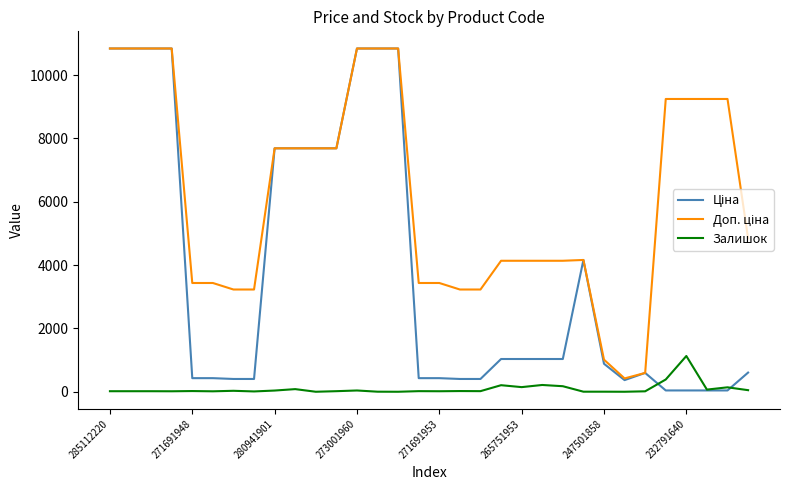

What is the maximum value for Залишок?

1129.0